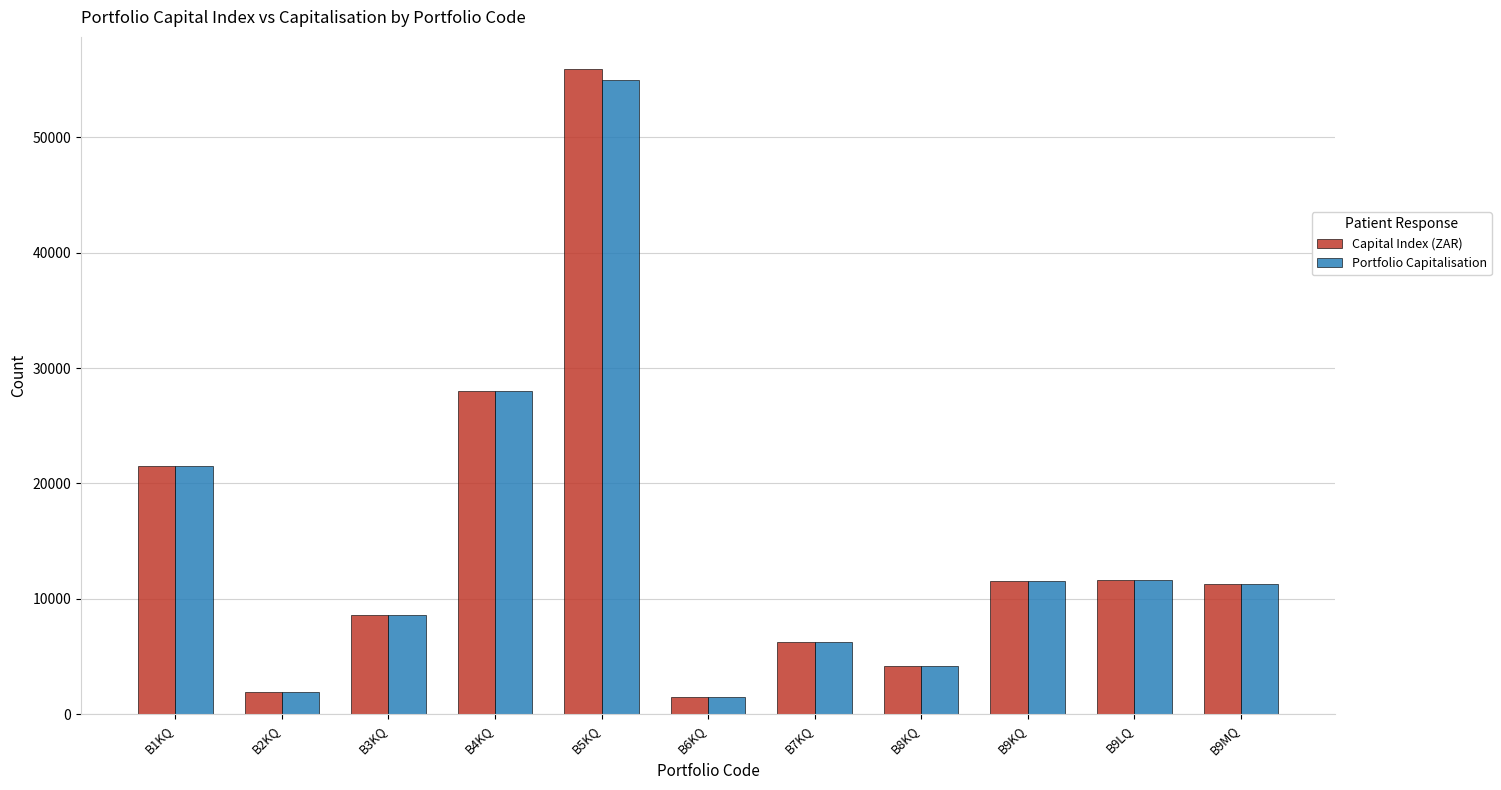

Is it true that Capital Index (ZAR) equals 5871.0 at B9KQ?

False